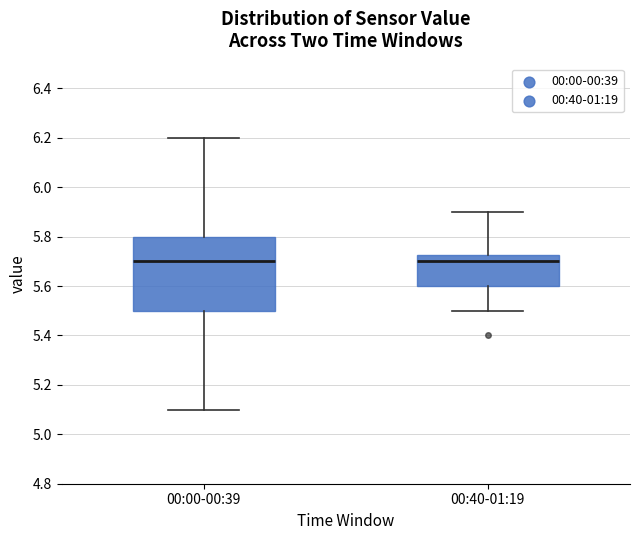

Reading left to right, read every box against the y-axis: the position of its median line, the range the box covers, and the ends of its whiskers. The values are not printed on the chart, so give them approximately, as read against the axis.

00:00-00:39: median 5.70, box 5.50 to 5.80, whiskers 5.10 to 6.20
00:40-01:19: median 5.70, box 5.60 to 5.72, whiskers 5.50 to 5.90